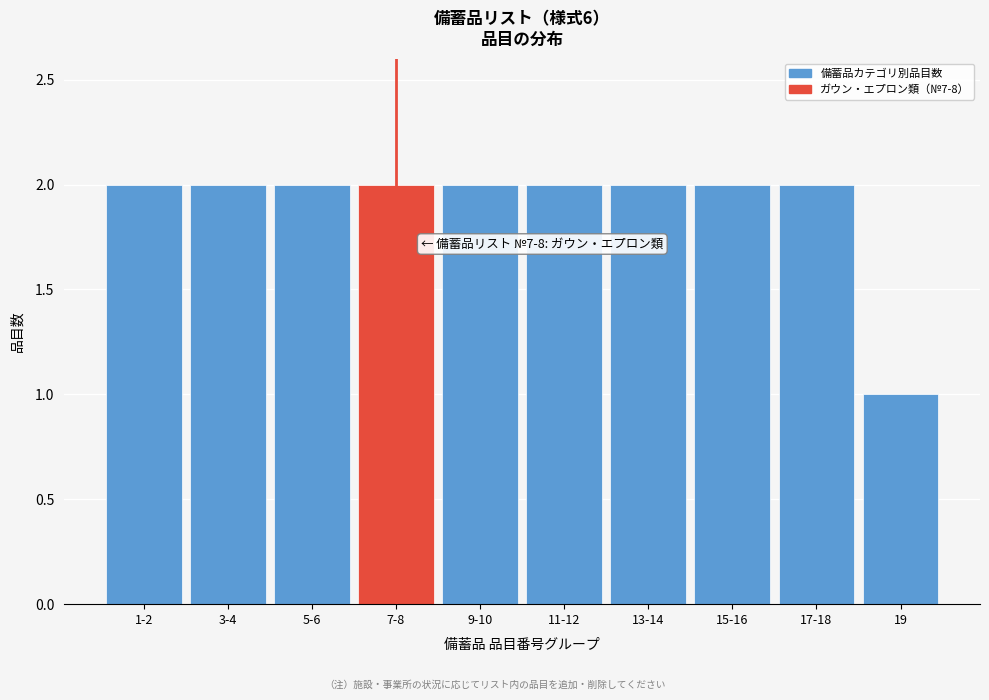

Reading right to left, transcribe all the data shown in this chart.

19=1	17-18=2	15-16=2	13-14=2	11-12=2	9-10=2	7-8=2	5-6=2	3-4=2	1-2=2